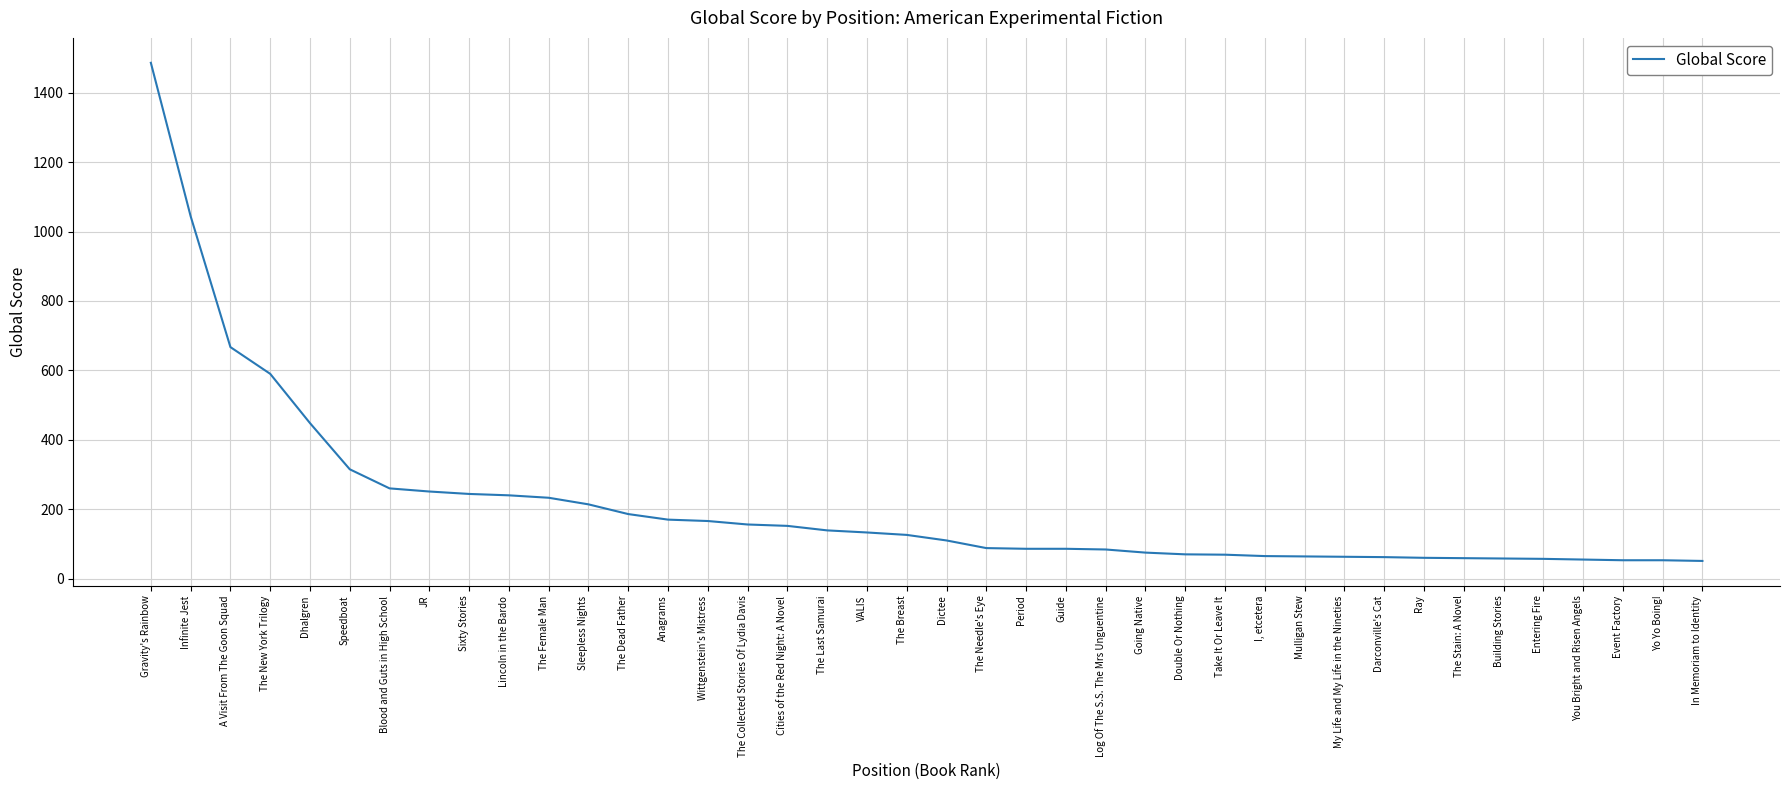

Between The Collected Stories Of Lydia Davis and In Memoriam to Identity, which is larger?

The Collected Stories Of Lydia Davis